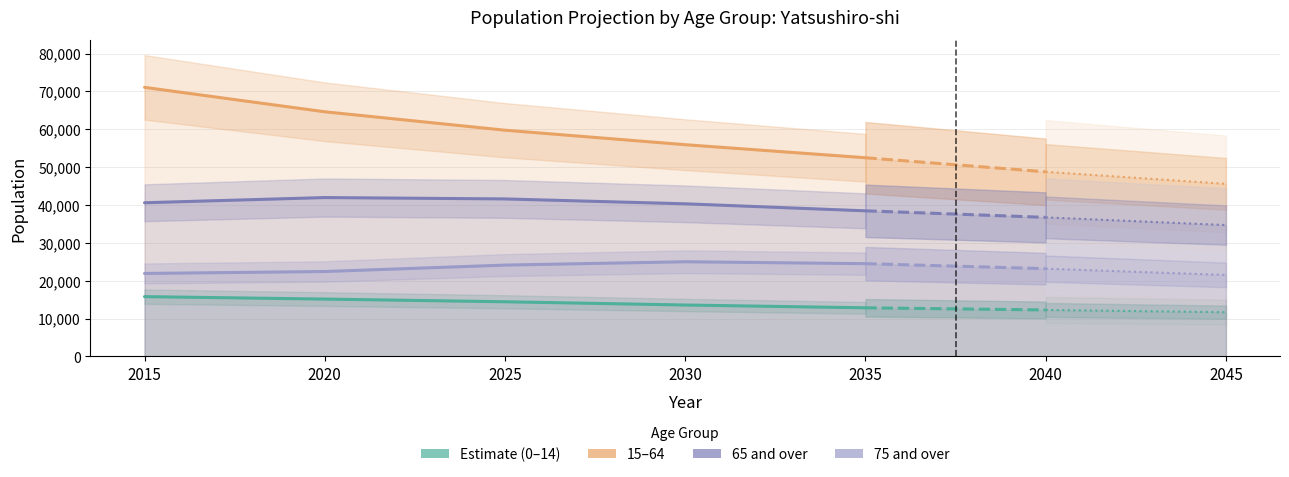

What is the value of the 75 and over point at the 1st from the left?

21925